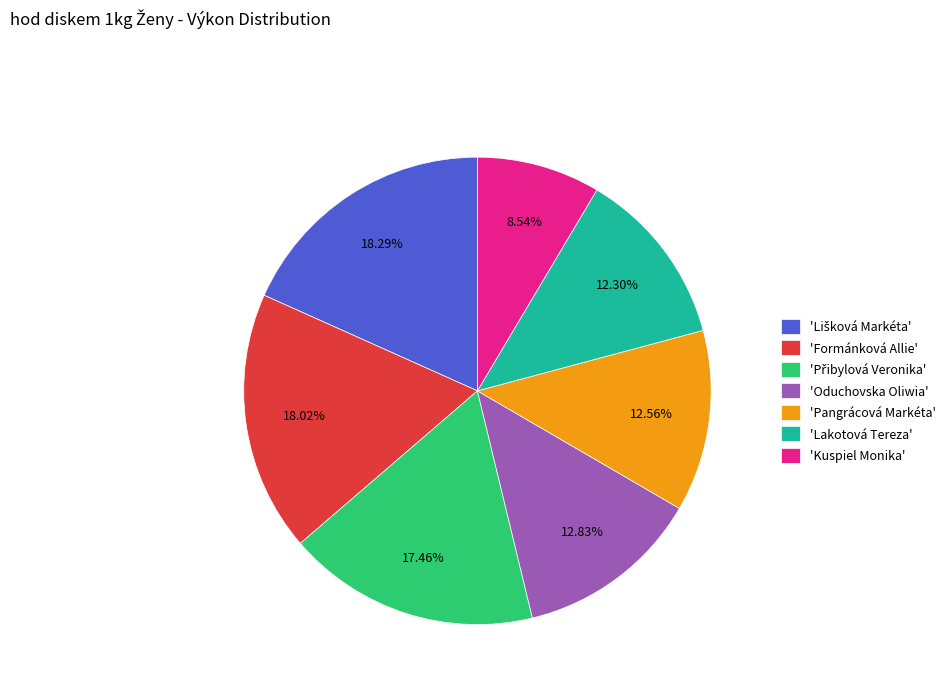

Which category has the smallest portion of the pie?

'Kuspiel Monika'